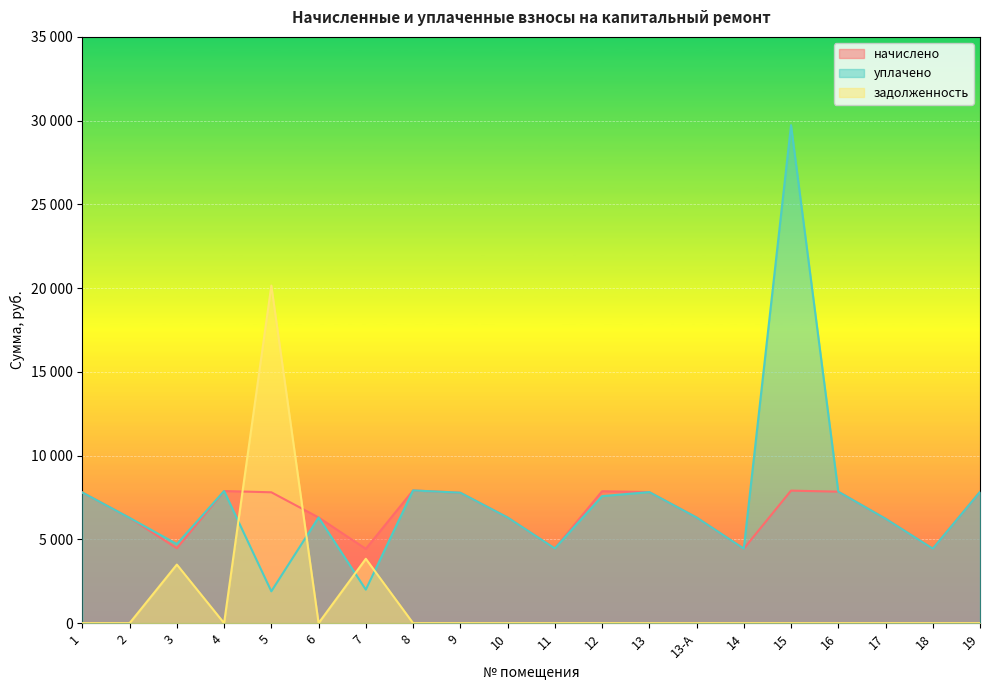

True or false: уплачено and начислено intersect in this chart.

False